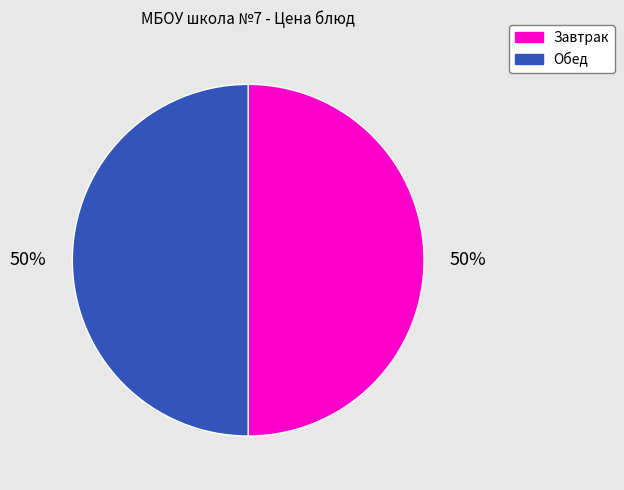

Is it true that Обед is 44% of the pie?

False